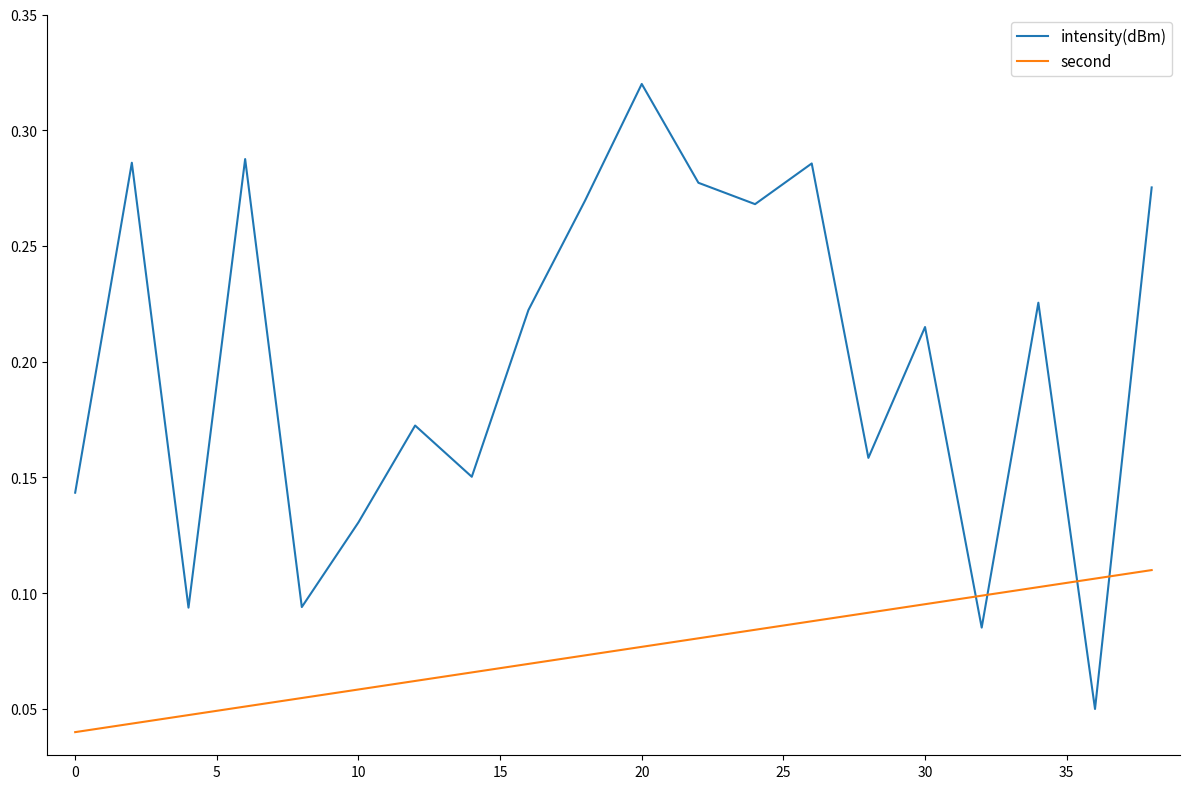

Which series has the largest total across all categories?

intensity(dBm)